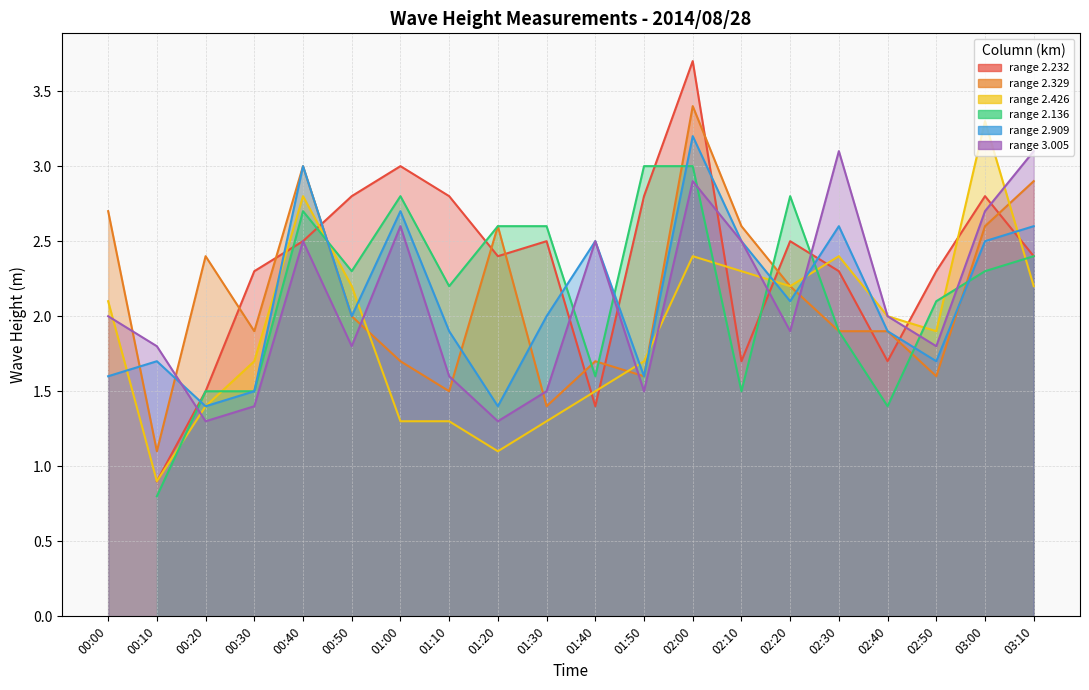

After their last crossing, which series has the higher values: 2.329 or 3.005?

3.005